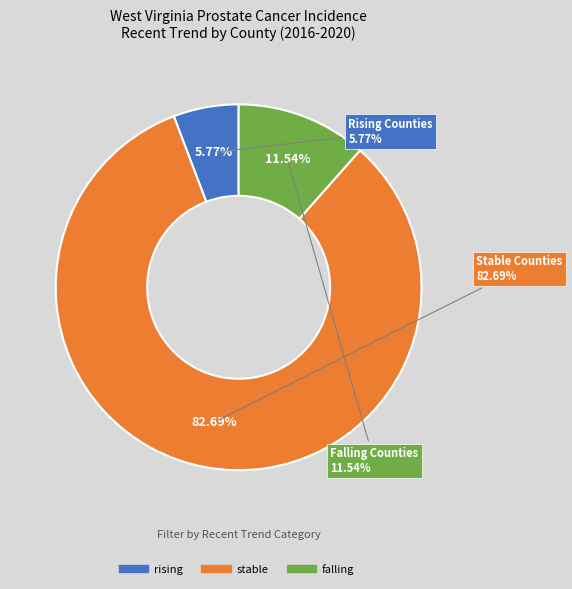

Does stable represent more than half of the total?

Yes